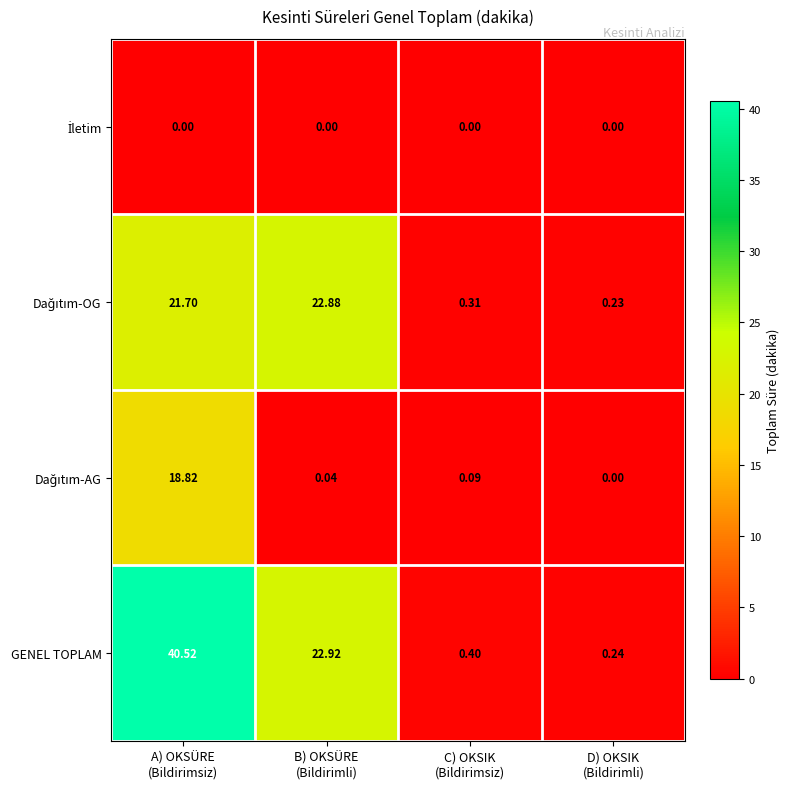

Which series has the largest total across all categories?

GENEL TOPLAM